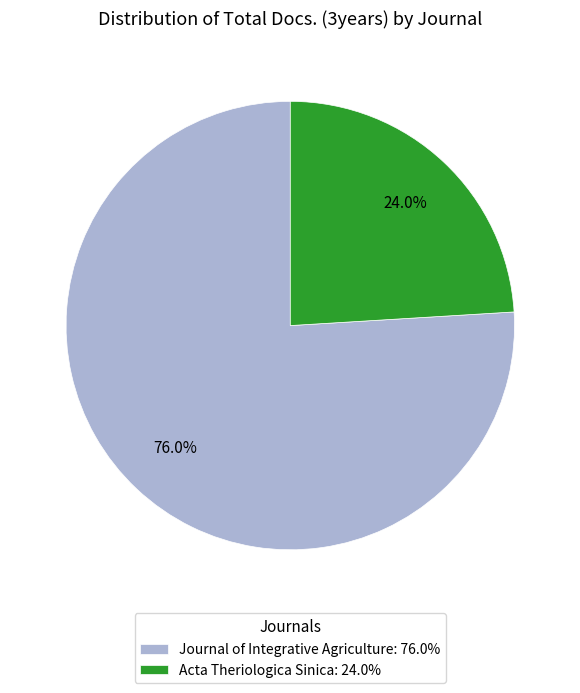

Does Journal of Integrative Agriculture account for over 50% of the chart?

Yes